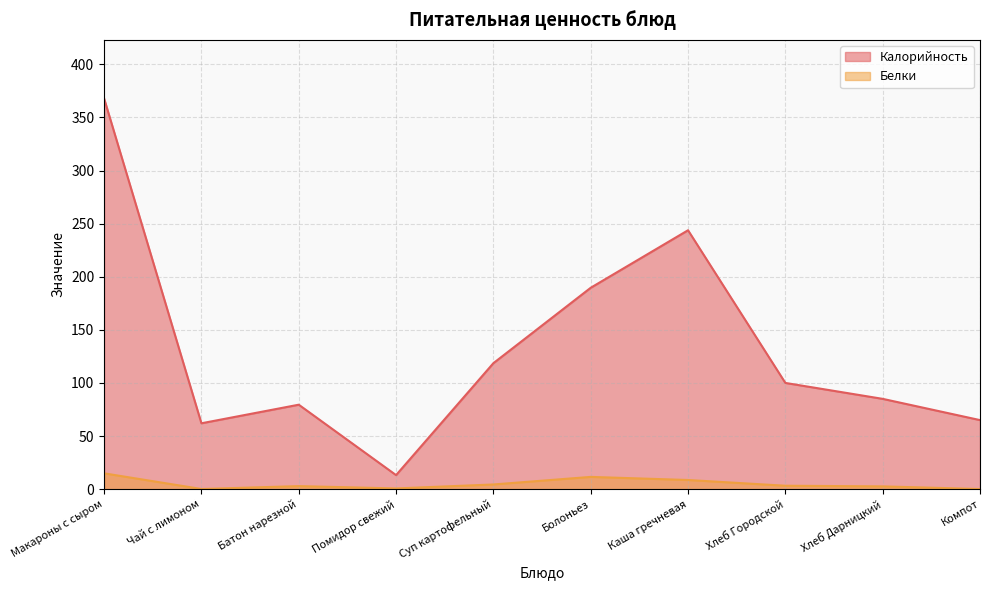

True or false: Калорийность and Белки cross at least once.

False